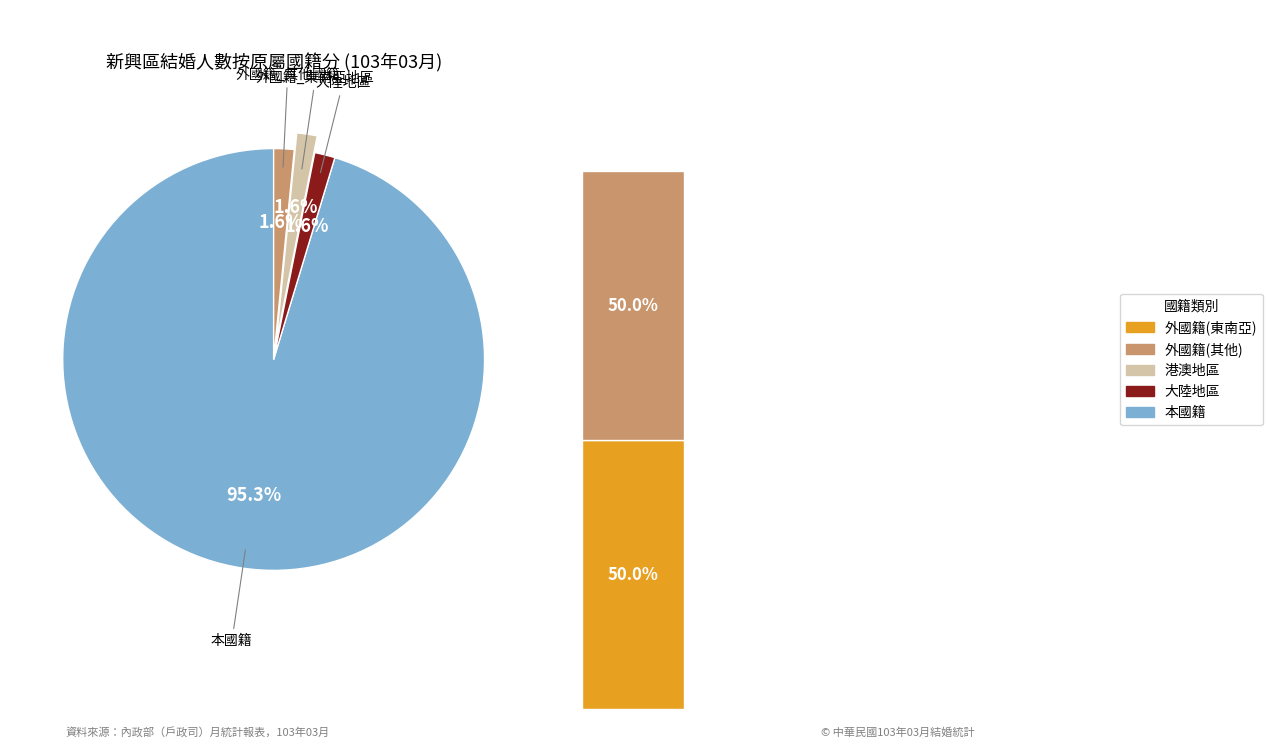

What percentage is the 大陸地區 slice, to the nearest percent?

2%